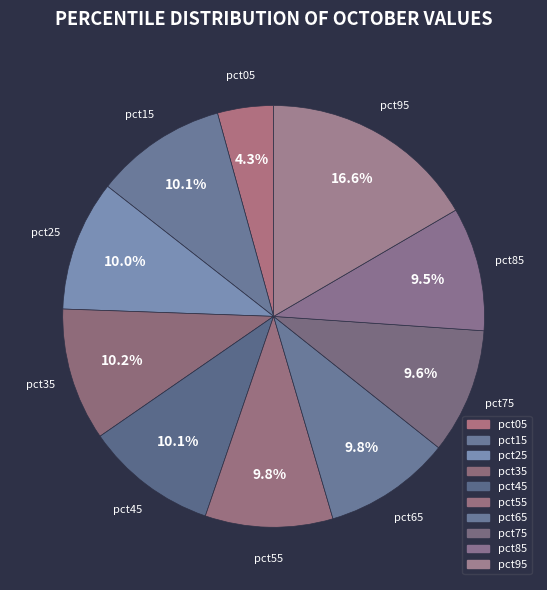

Count the number of slices in the pie.

10